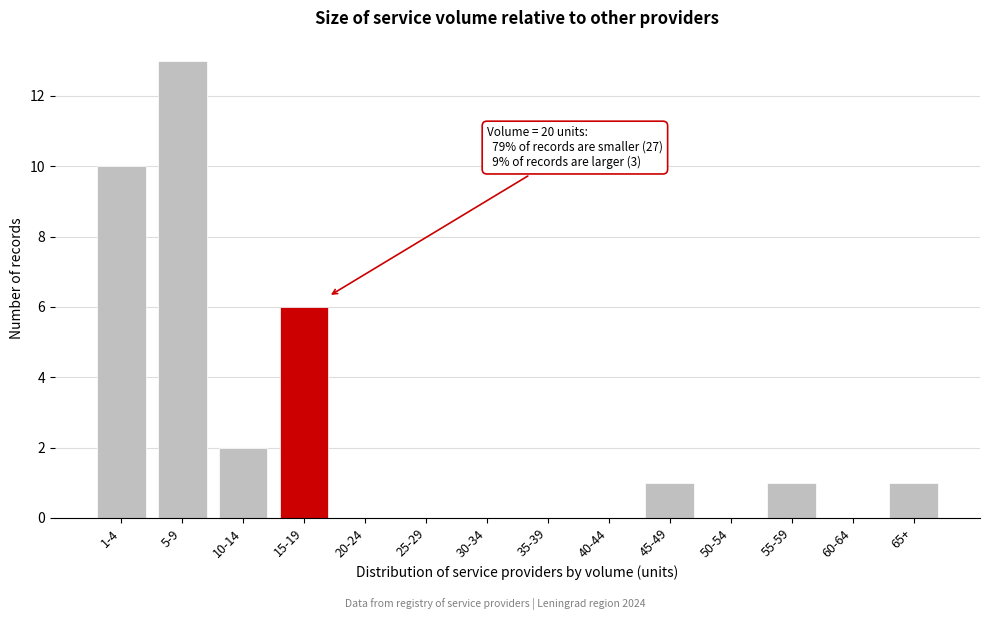

Reading left to right, what are all the values shown in this chart?

1-4=10	5-9=13	10-14=2	15-19=6	20-24=0	25-29=0	30-34=0	35-39=0	40-44=0	45-49=1	50-54=0	55-59=1	60-64=0	65+=1